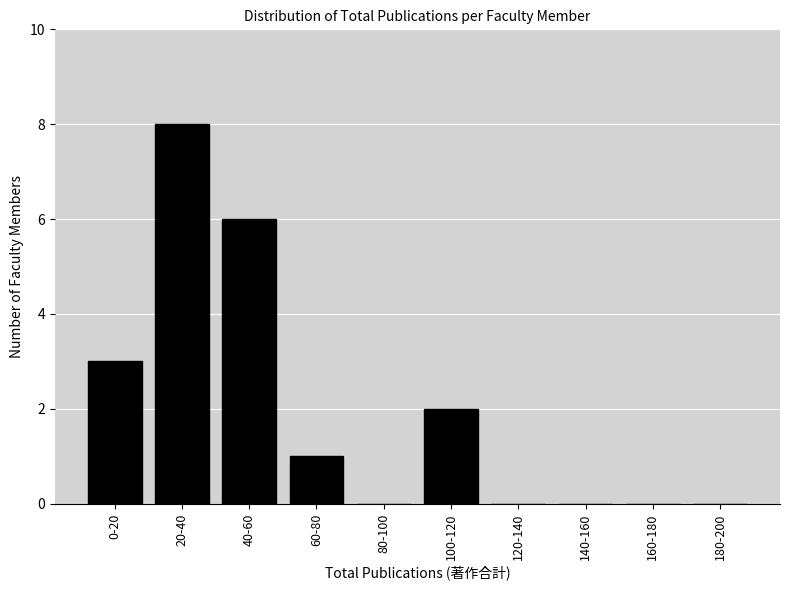

Reading right to left, what are all the values shown in this chart?

180-200=0	160-180=0	140-160=0	120-140=0	100-120=2	80-100=0	60-80=1	40-60=6	20-40=8	0-20=3